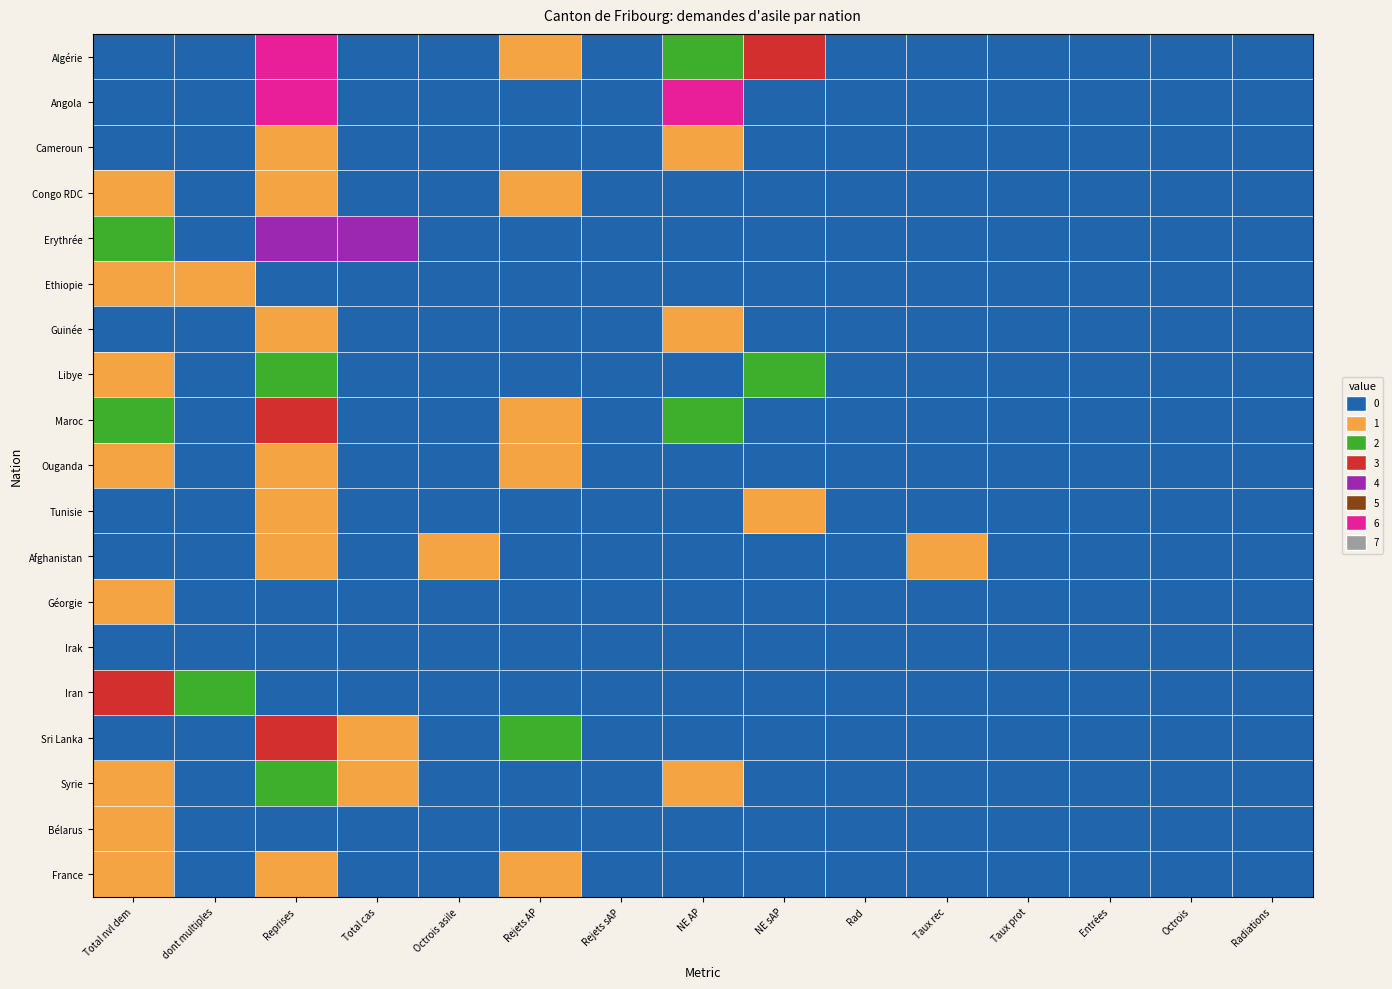

At which category is the sum across all series the highest?

Reprises